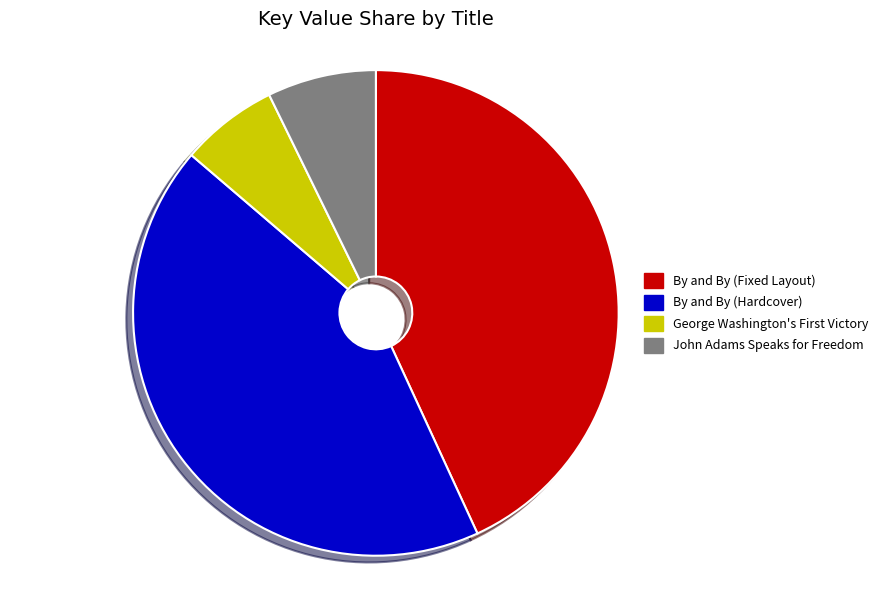

Which has a higher value, By and By (Fixed Layout) or John Adams Speaks for Freedom?

By and By (Fixed Layout)